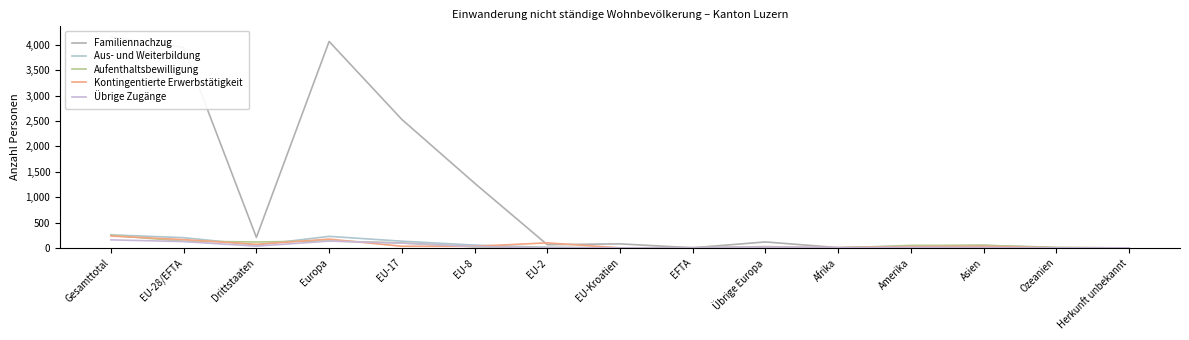

The value of Familiennachzug at EU-8 is 2266. True or false?

False